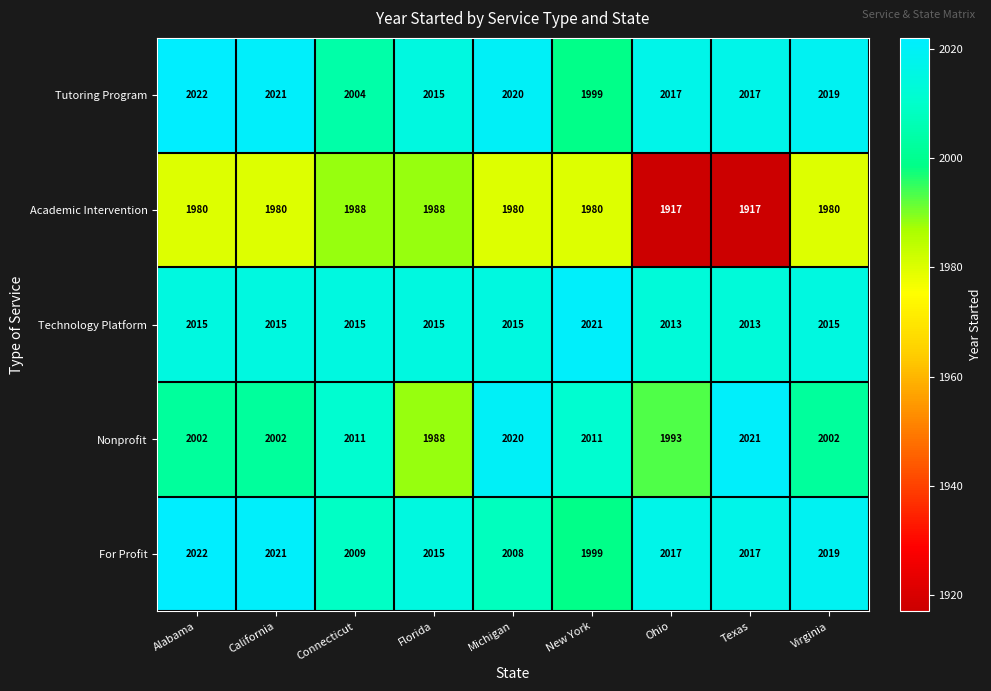

Between California and Texas, which series saw the biggest shift?

Academic Intervention